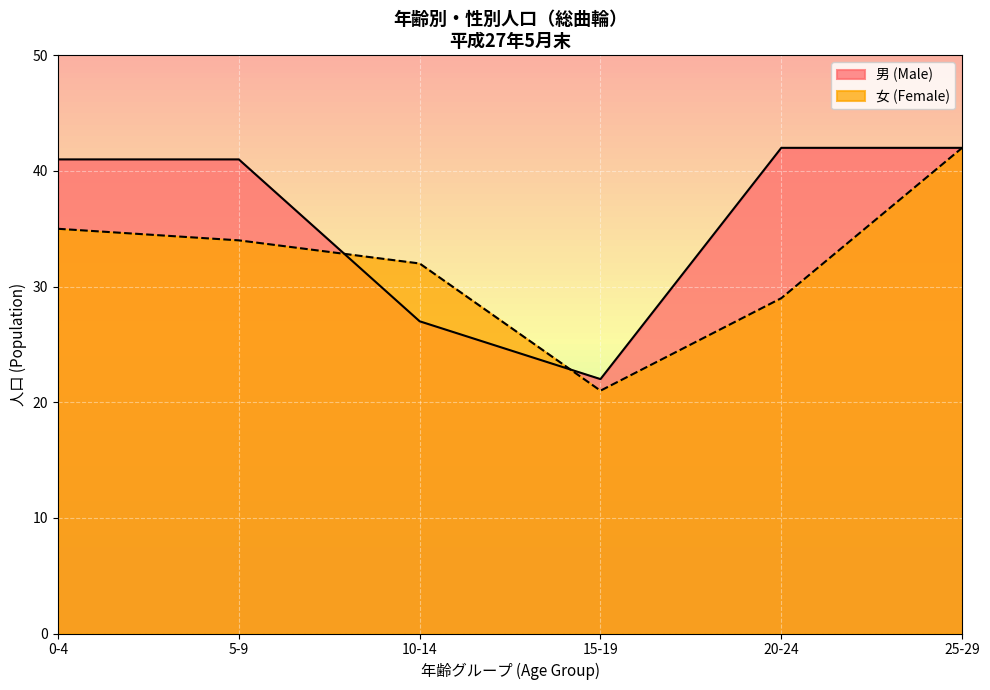

Reading left to right, transcribe all the data shown in this chart.

男 (Male): 41	41	27	22	42	42
女 (Female): 35	34	32	21	29	42